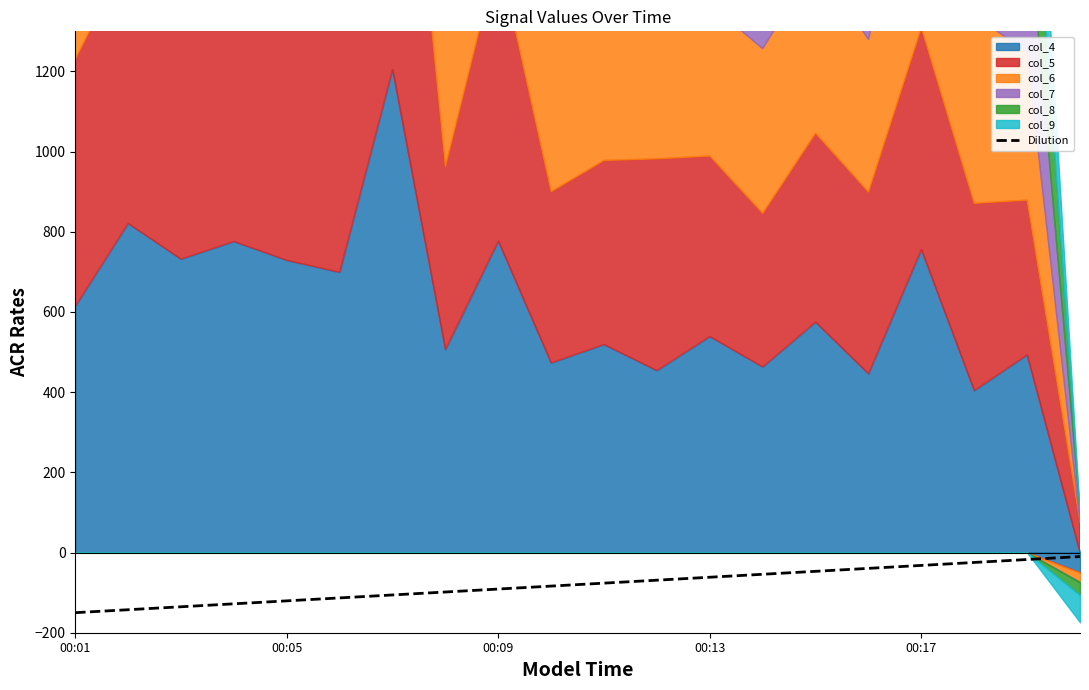

At which label does the data first exceed -76?

11